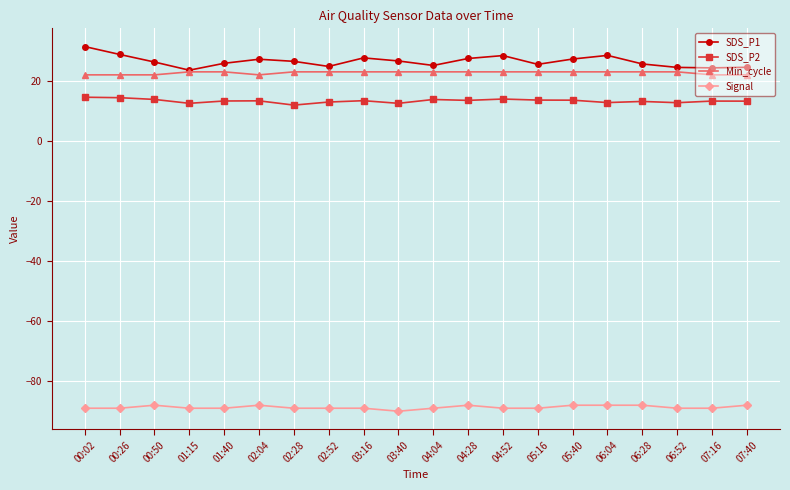

Which series changed the most between 04:28 and 06:52?

SDS_P1